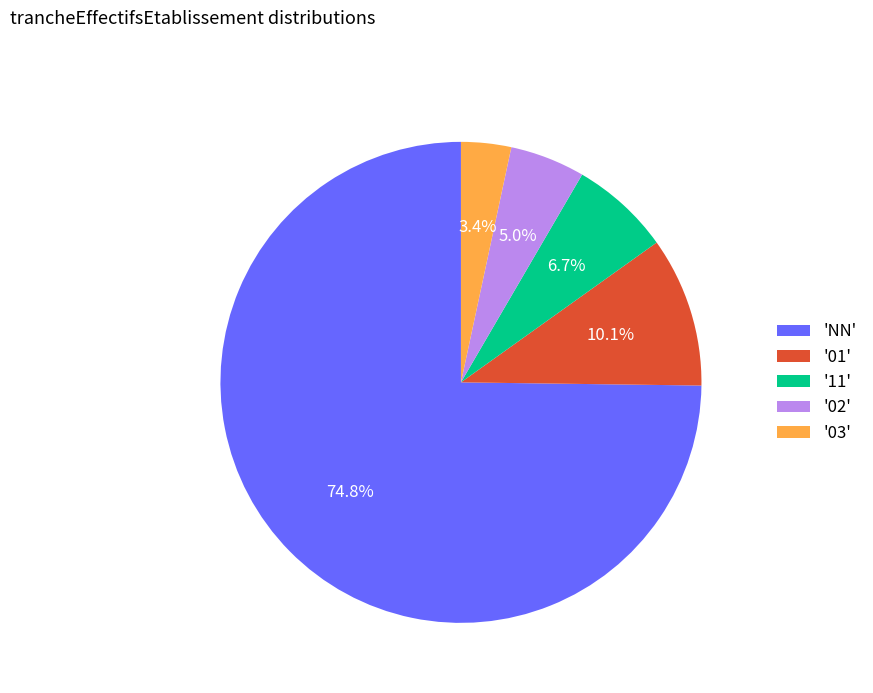

Which slice represents more than half of the pie?

'NN'